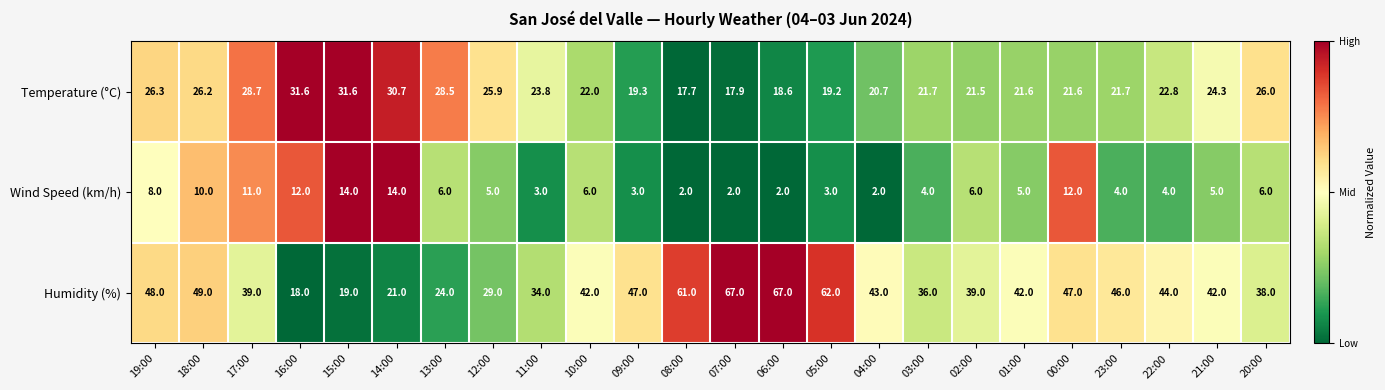

At which category is the sum across all series the highest?

06:00